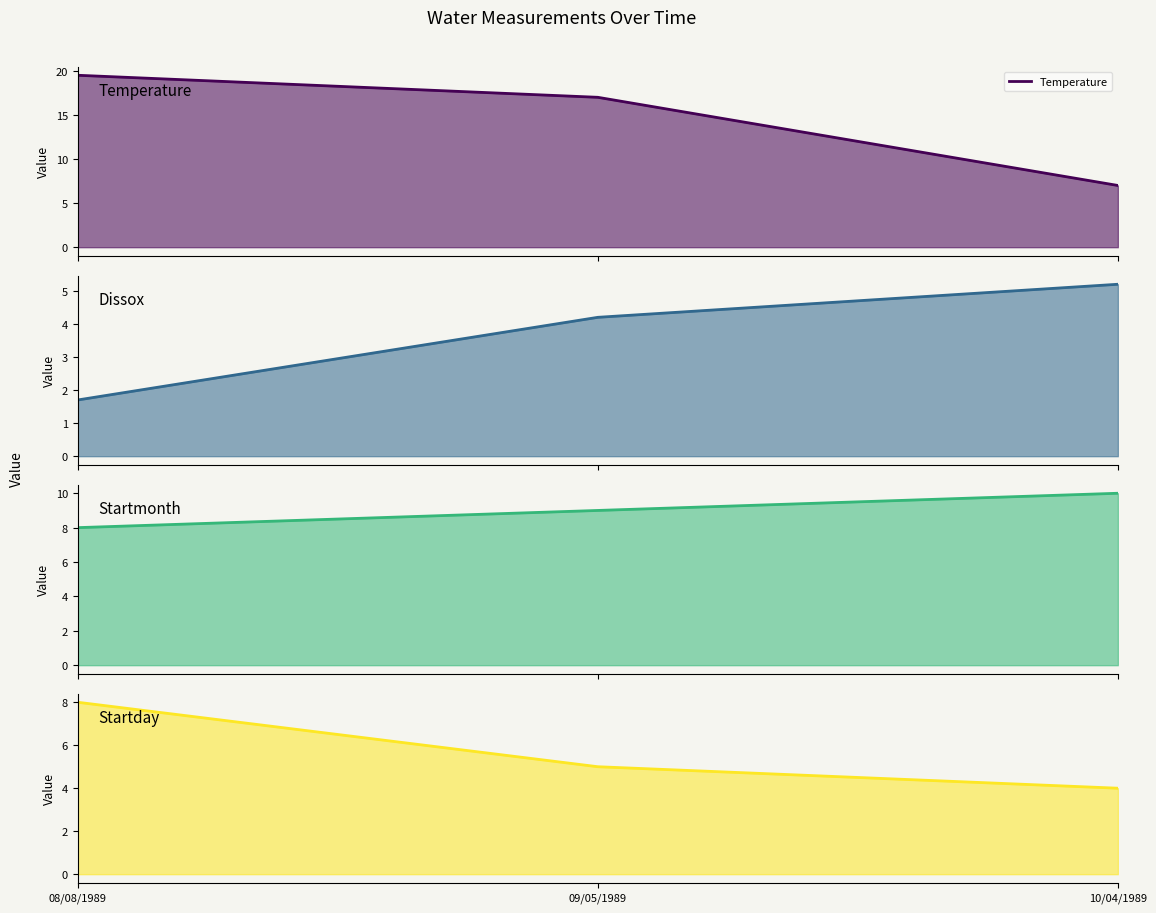

What is the label of the 3rd point from the right?

08/08/1989